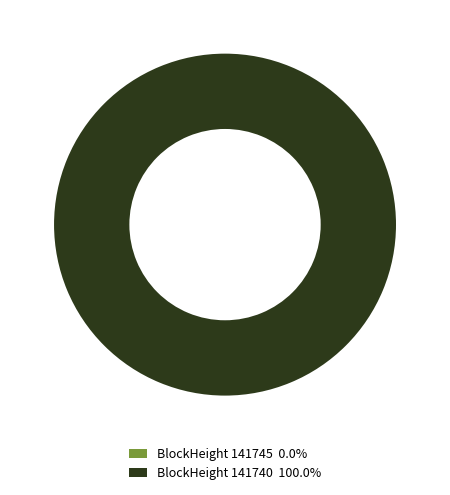

To the nearest percent, what is the difference between the 141740 and 141745 slice percentages?

100%